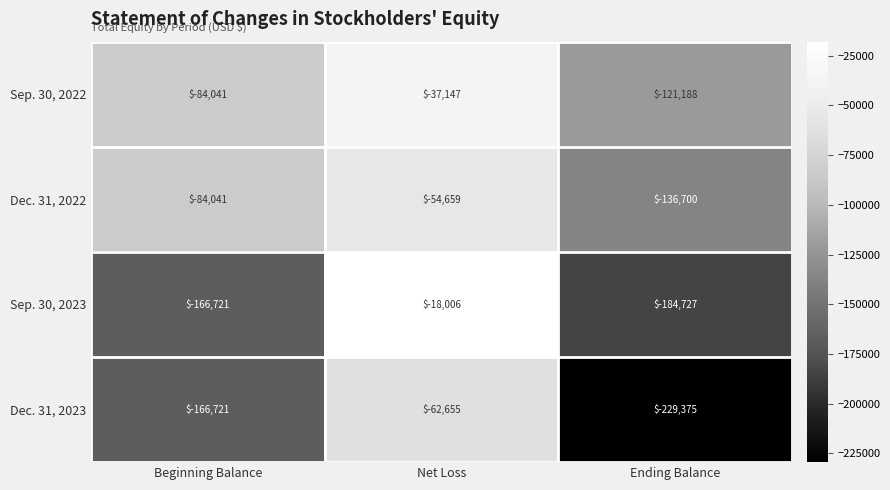

The value of Dec. 31, 2022 at Net Loss is -32388. True or false?

False